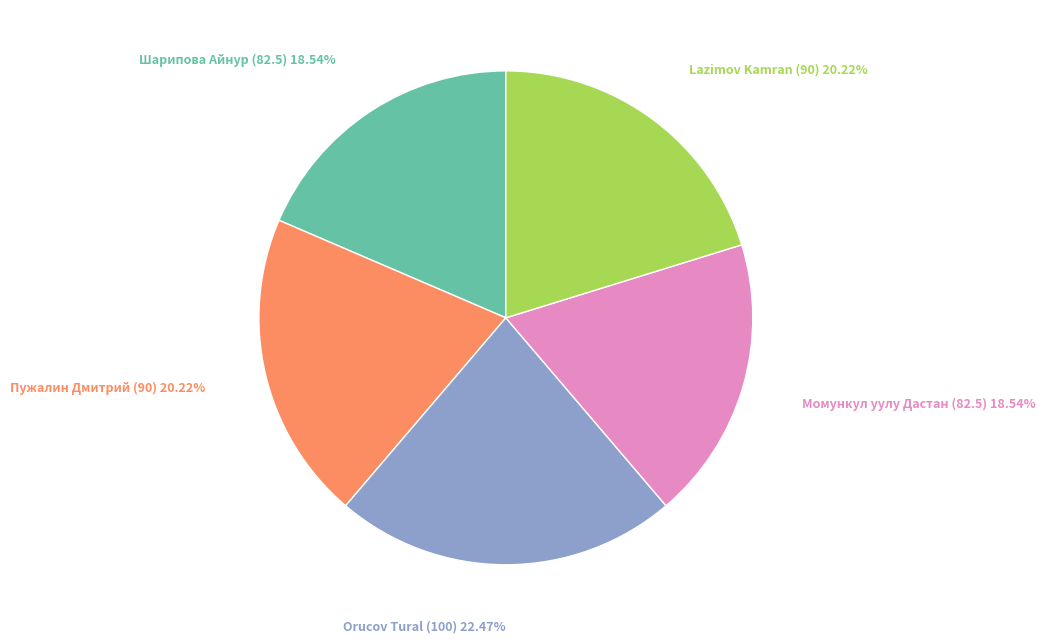

Does any single category account for the majority?

No